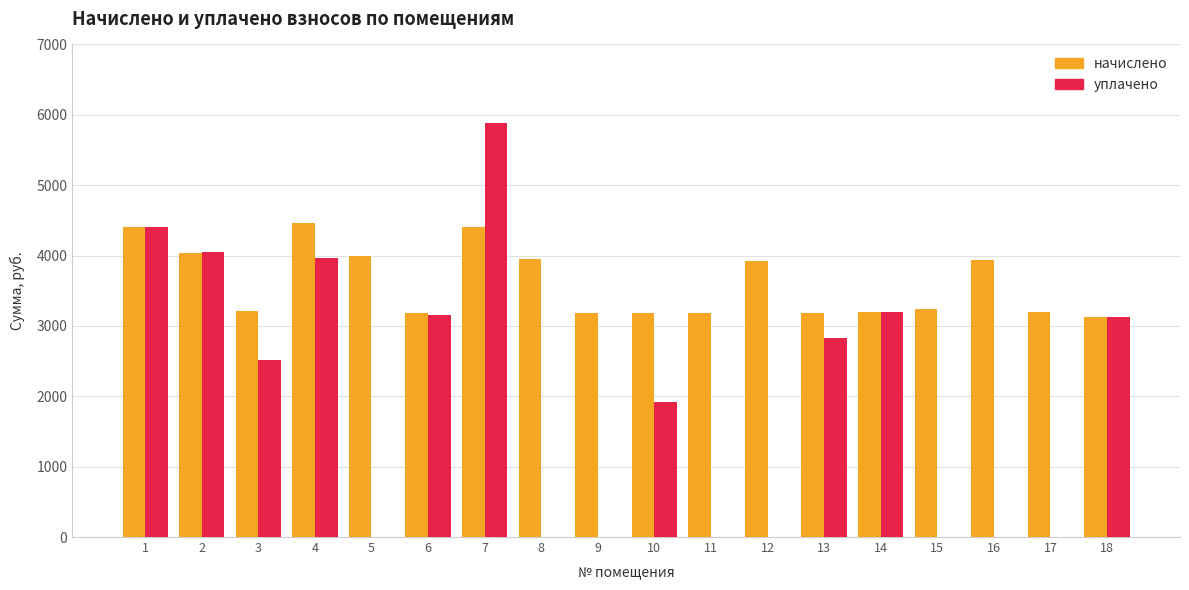

How many data points does each series have?

18